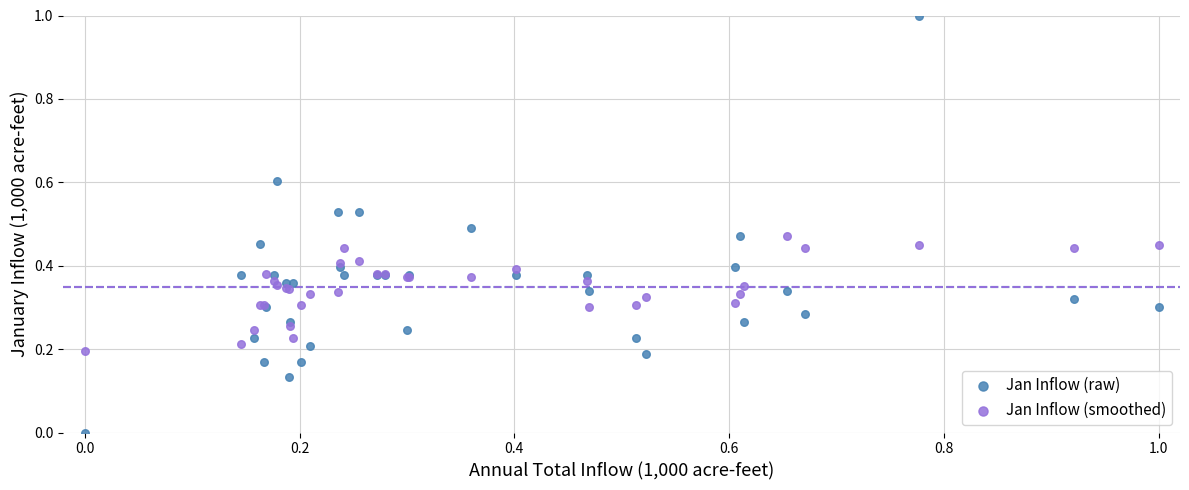

Which series has the largest Y range (max minus min)?

Jan Inflow (raw)